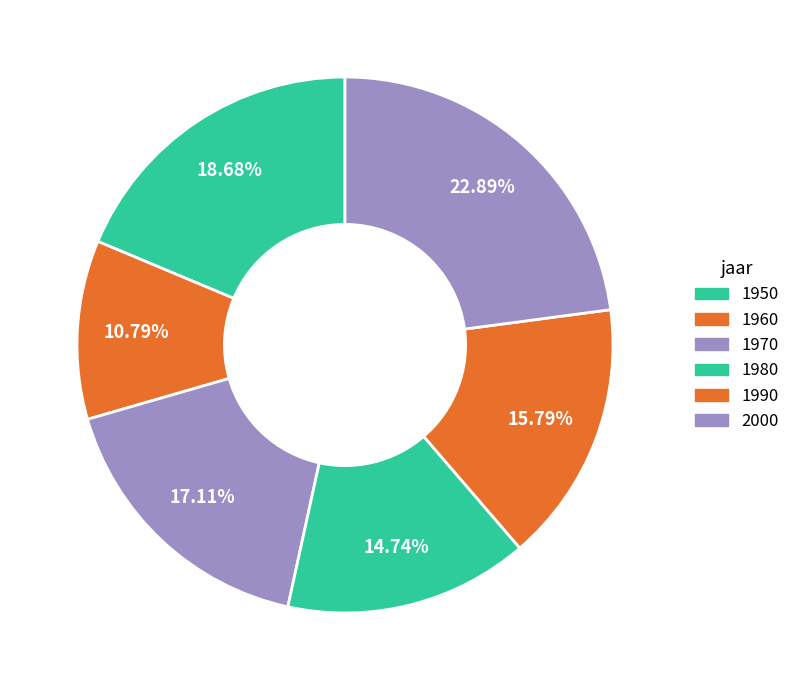

Is it true that 1950 is 19% of the pie?

True